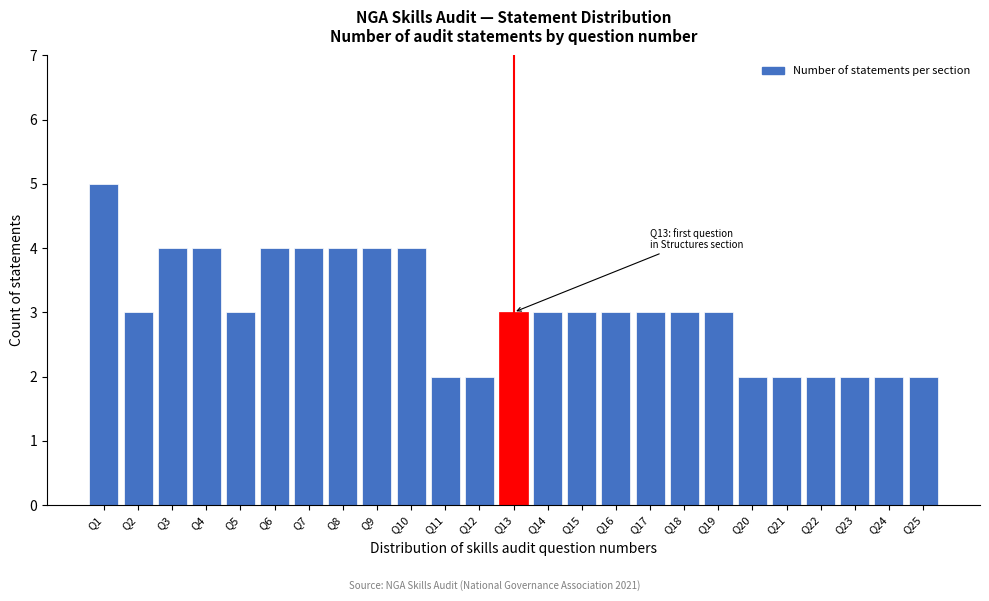

Reading left to right, list all the values displayed in this chart.

Q1=5	Q2=3	Q3=4	Q4=4	Q5=3	Q6=4	Q7=4	Q8=4	Q9=4	Q10=4	Q11=2	Q12=2	Q13=3	Q14=3	Q15=3	Q16=3	Q17=3	Q18=3	Q19=3	Q20=2	Q21=2	Q22=2	Q23=2	Q24=2	Q25=2